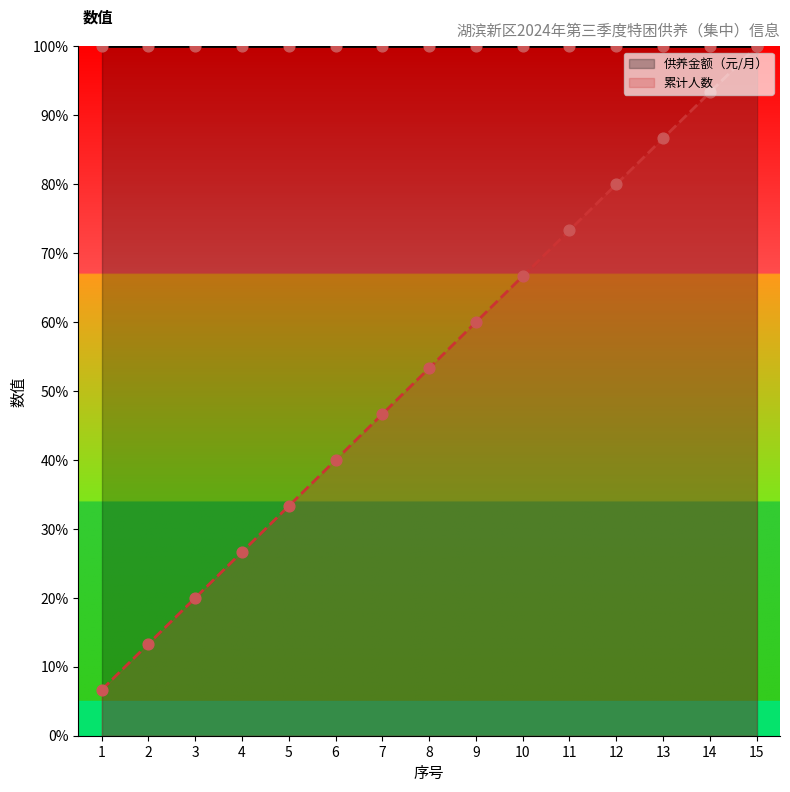

Which series has the largest total across all categories?

供养金额（元/月）